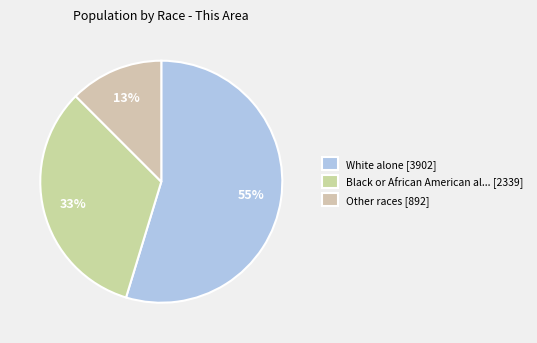

Which category has the biggest portion of the pie?

White alone [3902]